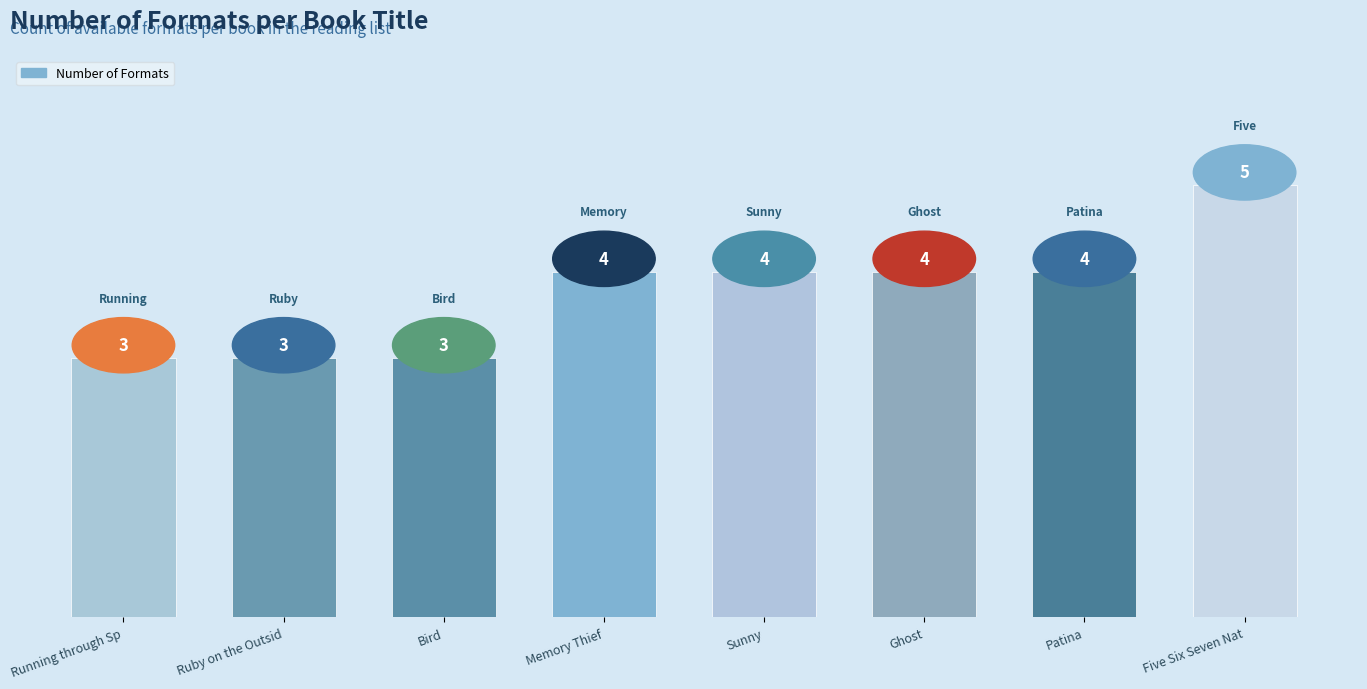

True or false: the data shows 3 at Running through Sp.

True